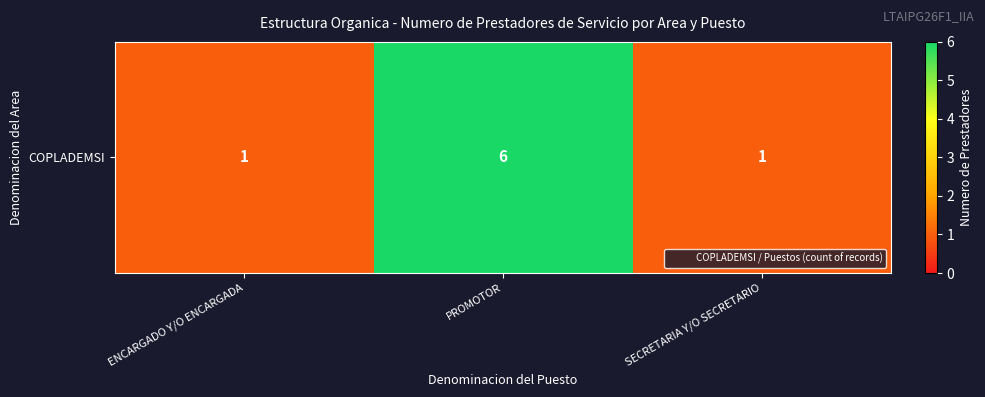

What is the ratio of the value at ENCARGADO Y/O ENCARGADA to the value at PROMOTOR?

0.2